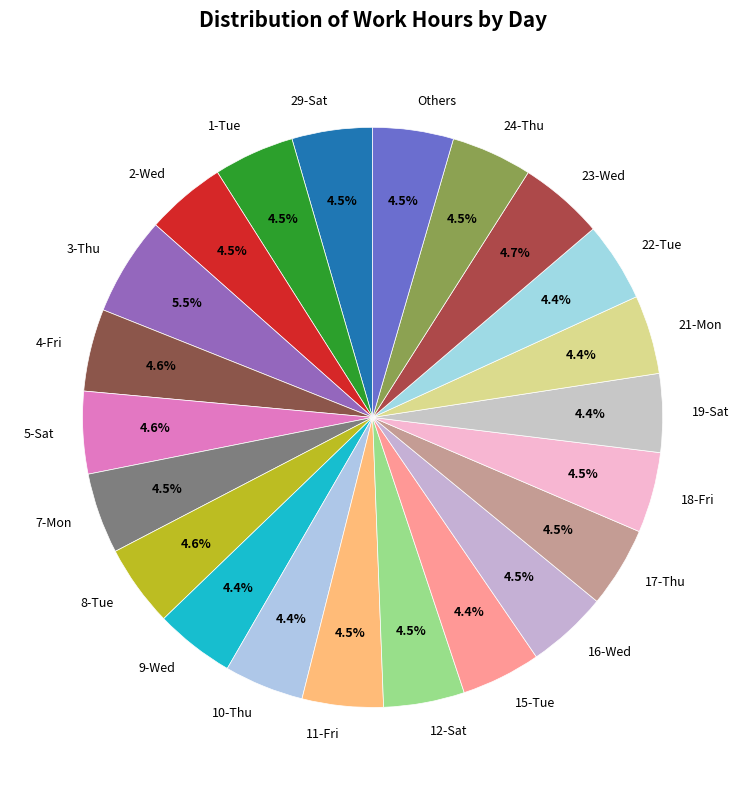

How many segments does this pie chart have?

22